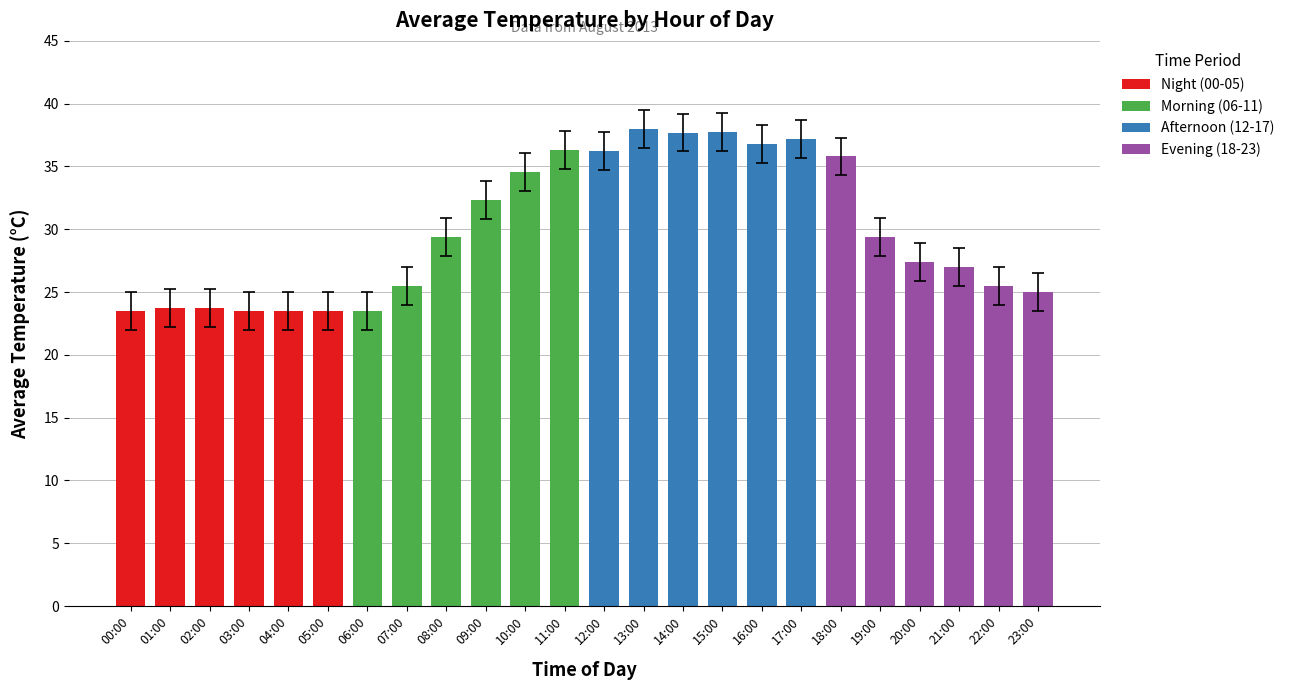

At which label does the data first exceed 27?

08:00